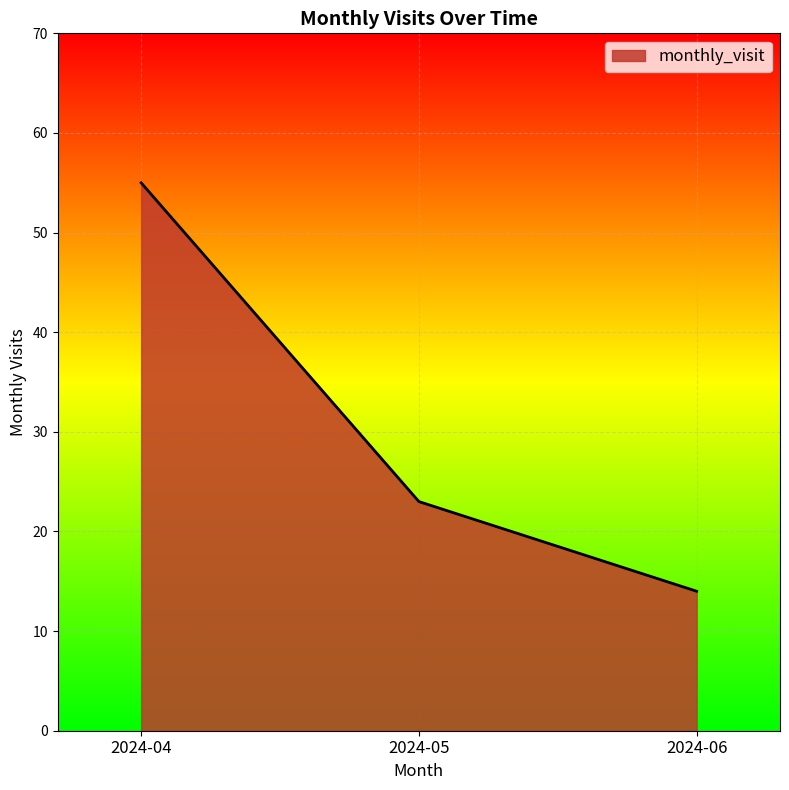

Read the value at 2024-05, to the nearest 10.

20